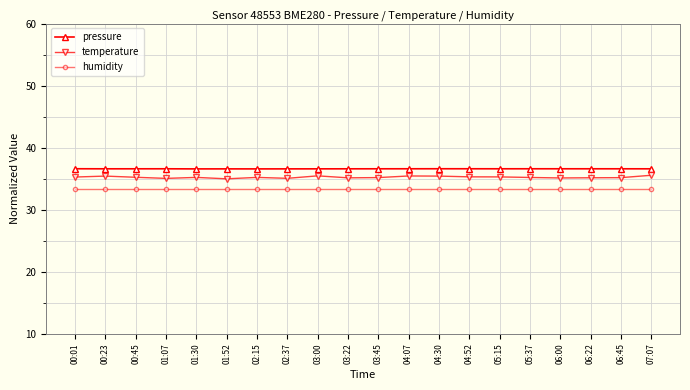

At how many categories does at least one series exceed 35?

20